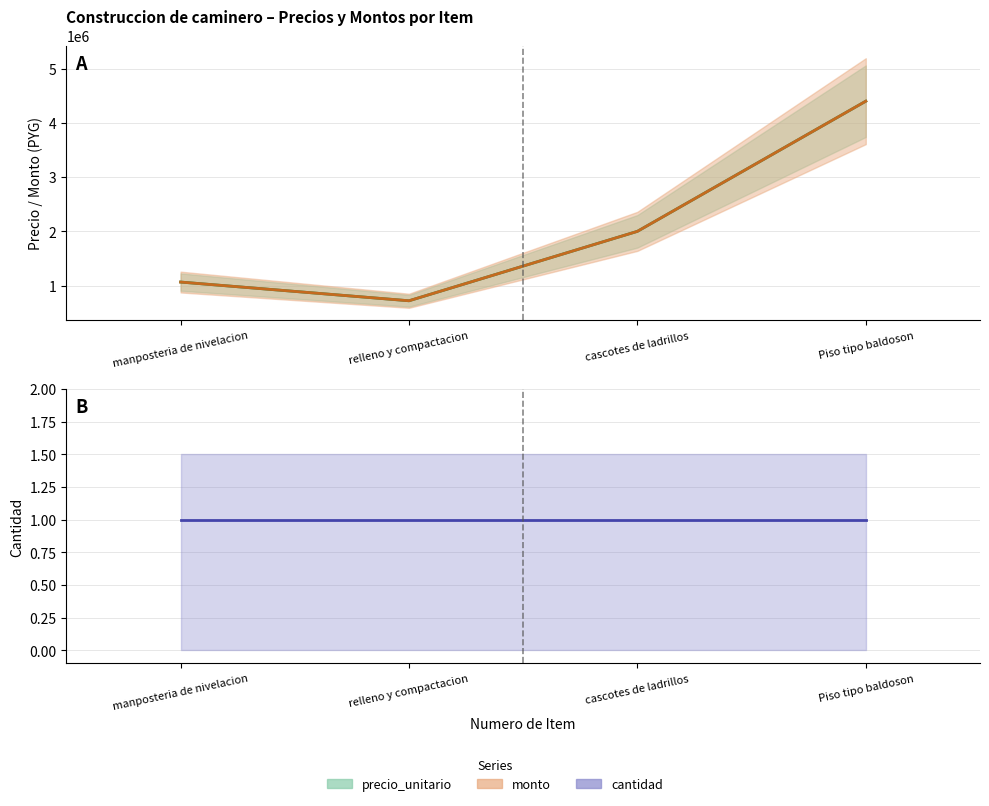

Rank the categories by precio_unitario value from highest to lowest.

Piso tipo baldoson, cascotes de ladrillos, manposteria de nivelacion, relleno y compactacion